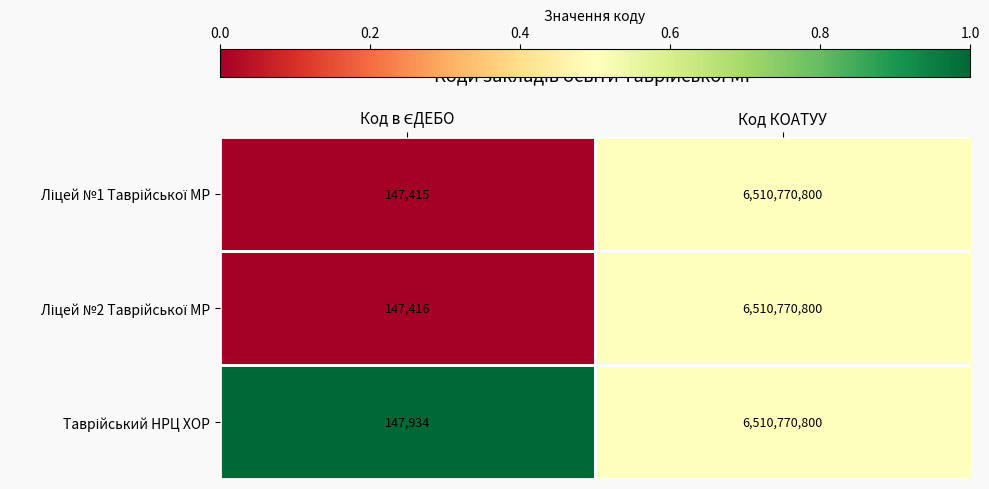

What is the total value across all series at Код КОАТУУ?

19532312400